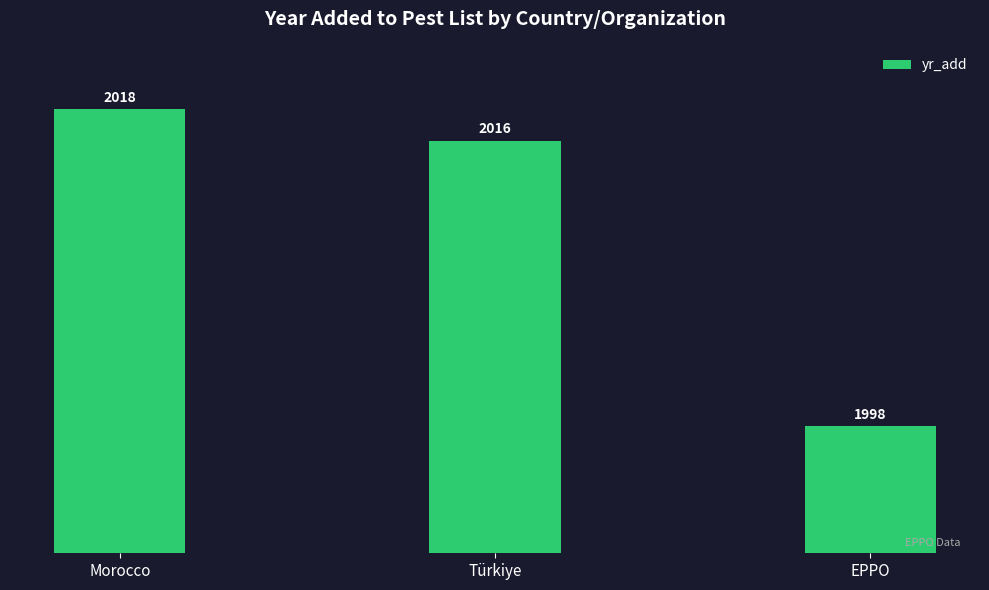

The chart shows a value of 576 at Morocco. True or false?

False